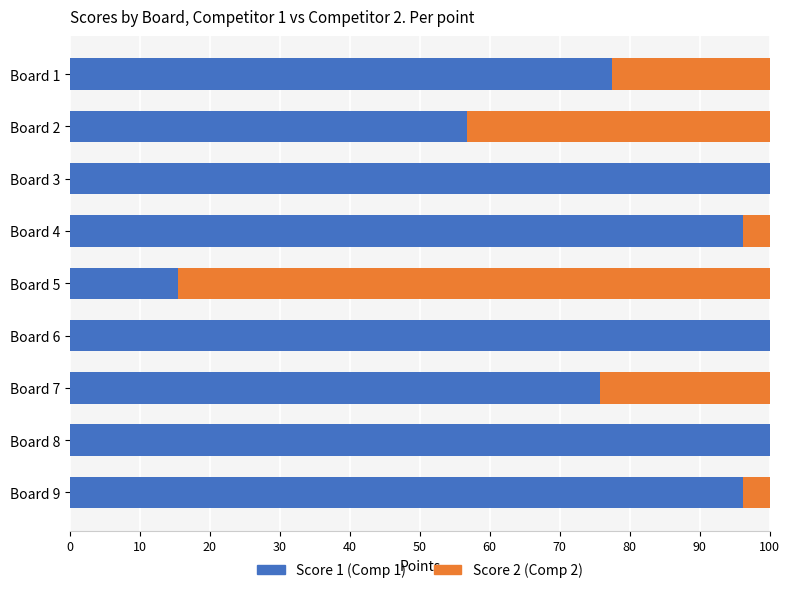

What is the total value across all series at Board 6?

100.0